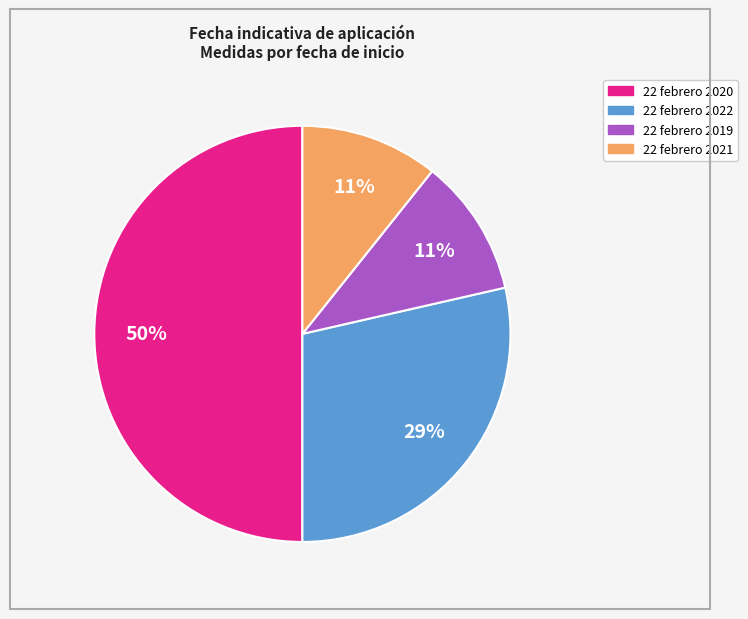

Is it true that 22 febrero 2021 is 5% of the pie?

False